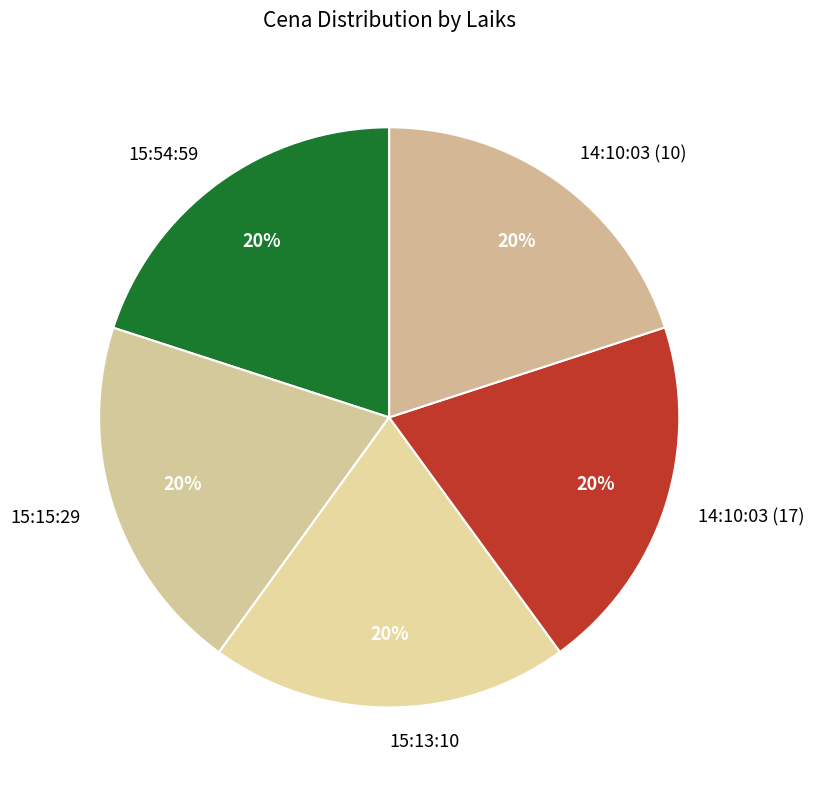

Is 15:13:10 the majority of the pie?

No